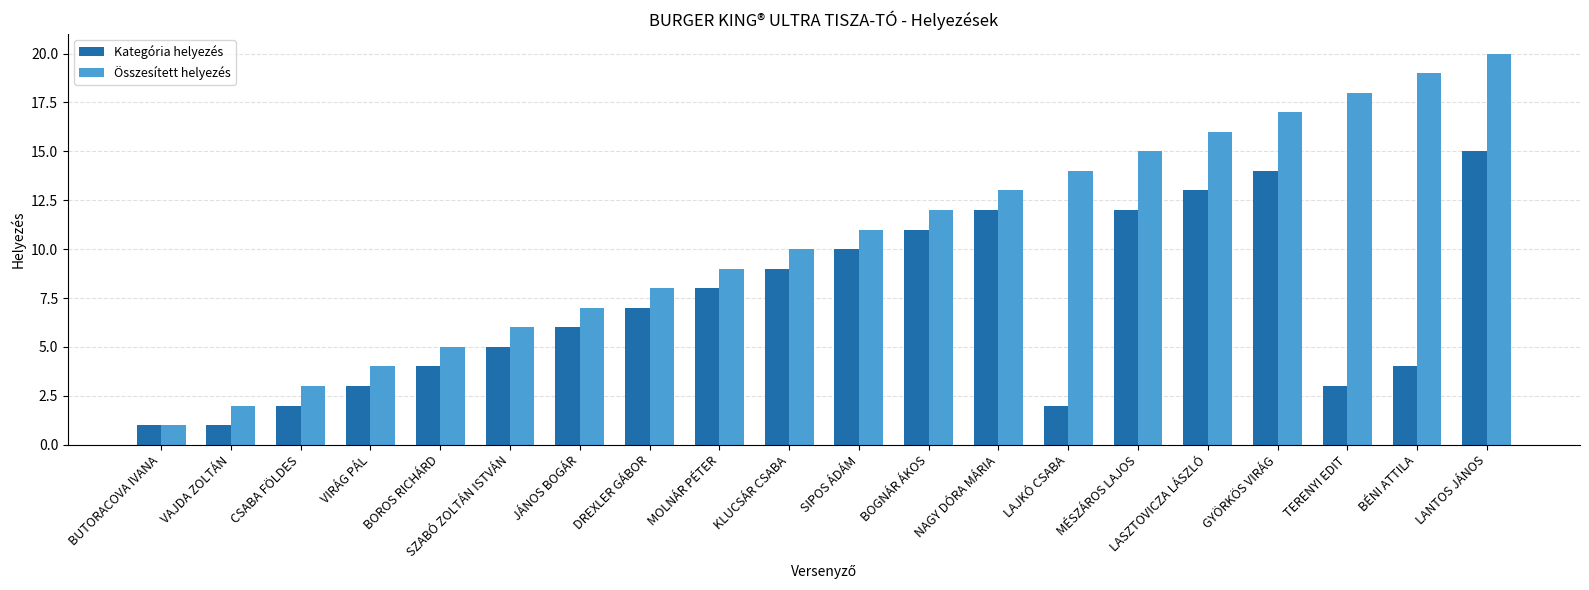

What are all the series names shown in the legend?

Kategória helyezés, Összesített helyezés